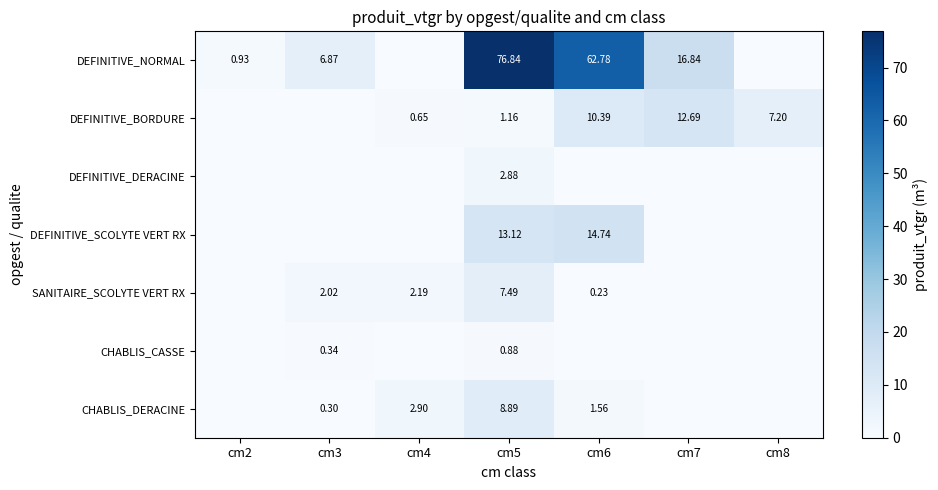

Is the value of DEFINITIVE_BORDURE at cm7 greater than the value of CHABLIS_DERACINE at cm6?

Yes